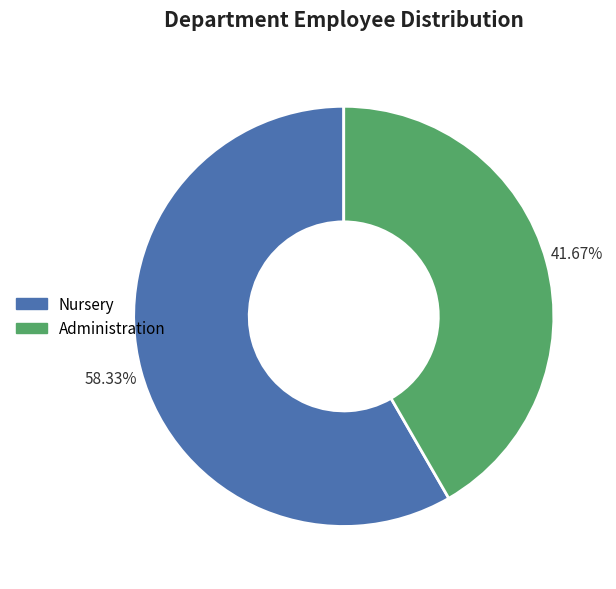

Which category has the biggest portion of the pie?

Nursery